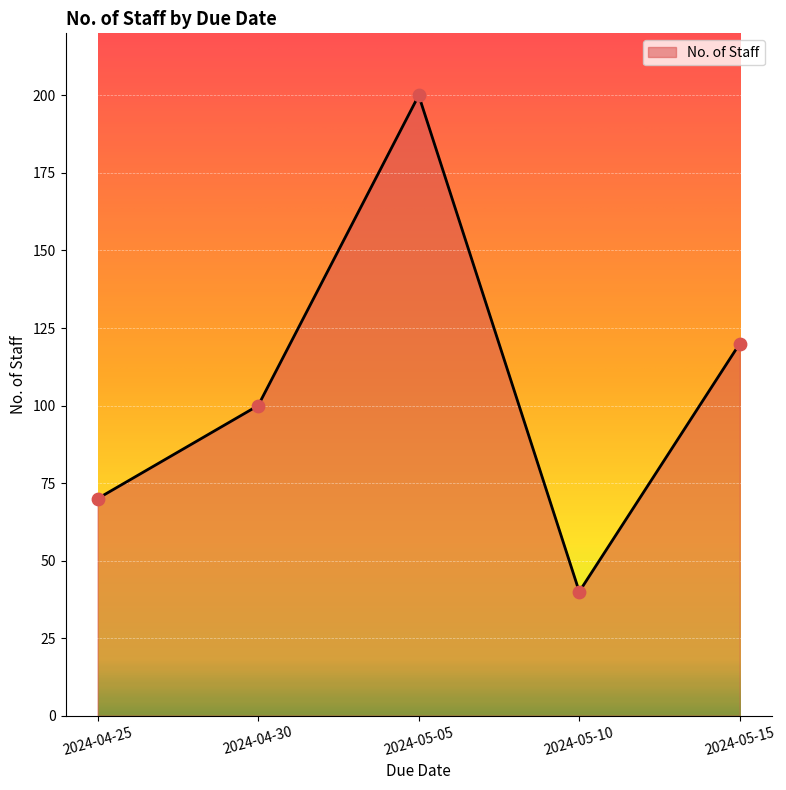

Between 2024-05-10 and 2024-04-25, which is larger?

2024-04-25